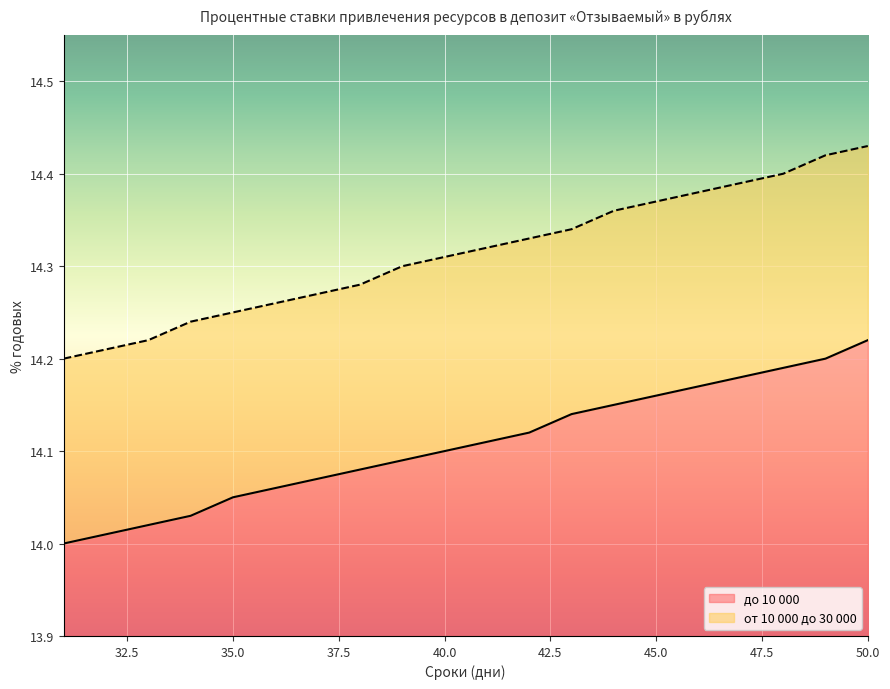

Count the от 10 000 до 30 000 values in the range 14 to 15.

20